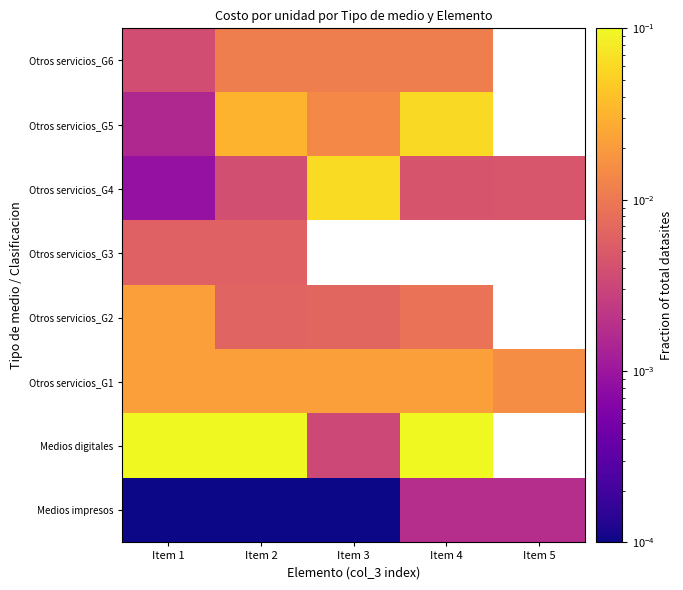

The Otros servicios_G1 series shows 0.0 at Item 2. True or false?

True